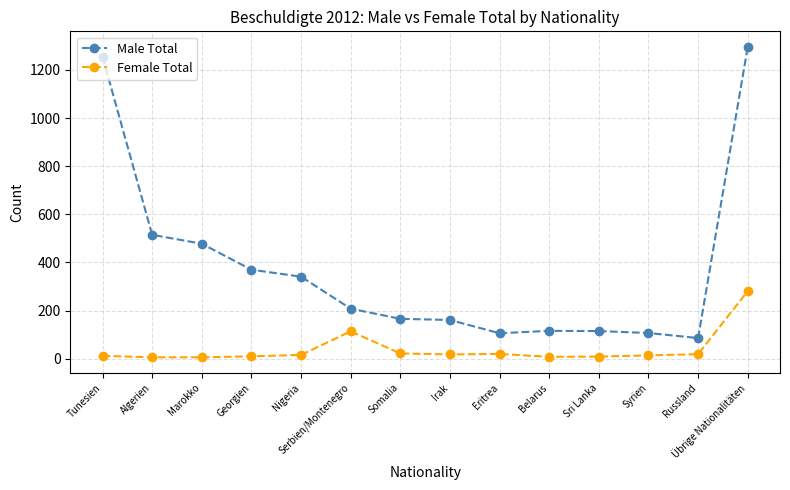

True or false: Female Total has a value of 20 at Eritrea.

True